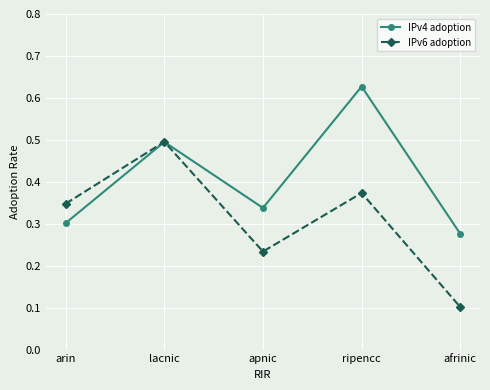

Which series changed the most between ripencc and afrinic?

IPv4 adoption